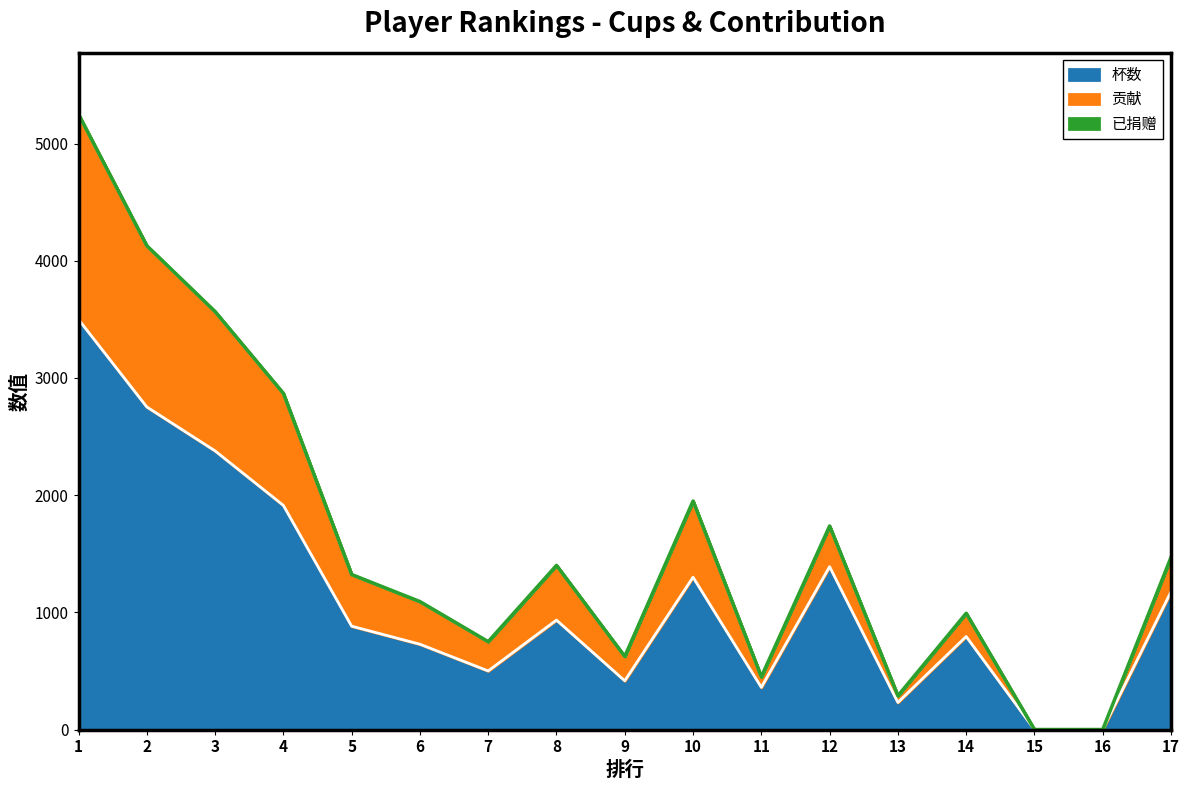

Which category has the highest value across all series?

1